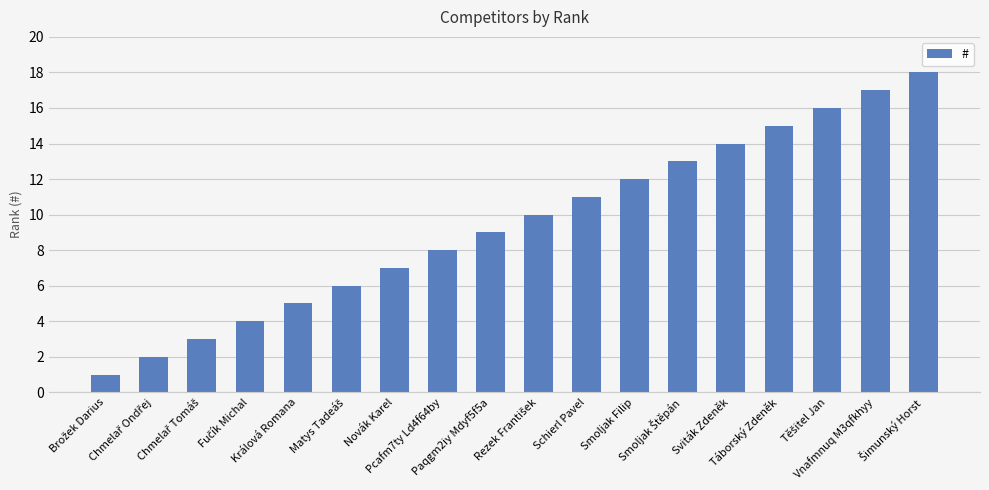

Reading right to left, list all the values displayed in this chart.

18	17	16	15	14	13	12	11	10	9	8	7	6	5	4	3	2	1